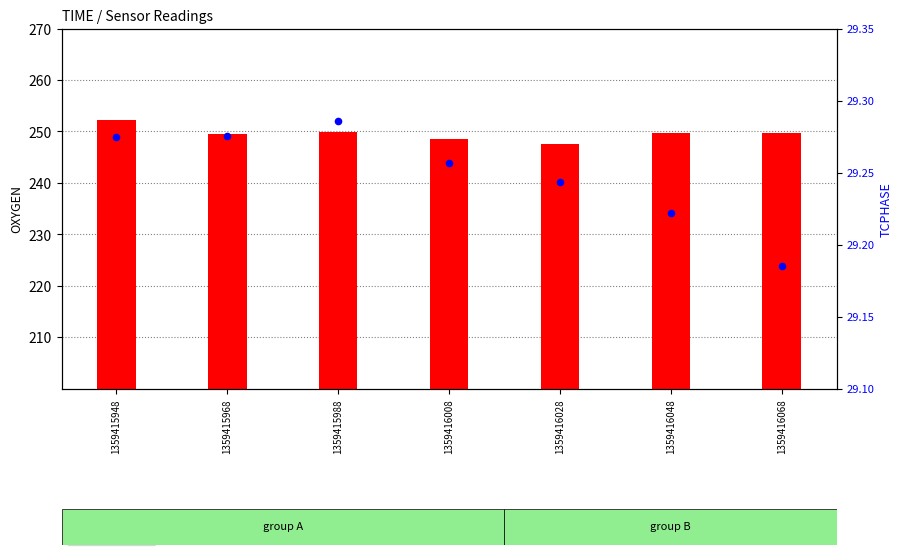

Which series contains the highest Y value?

OXYGEN